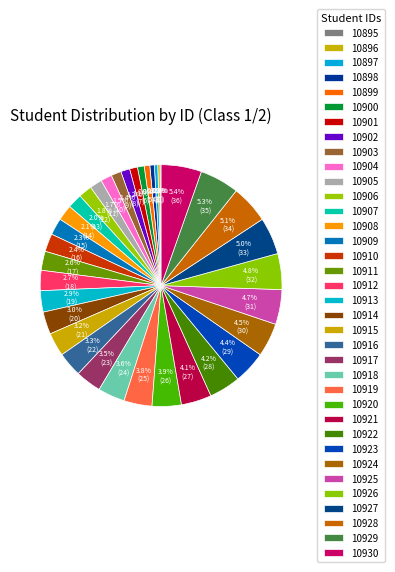

Does 10930 represent more than half of the total?

No